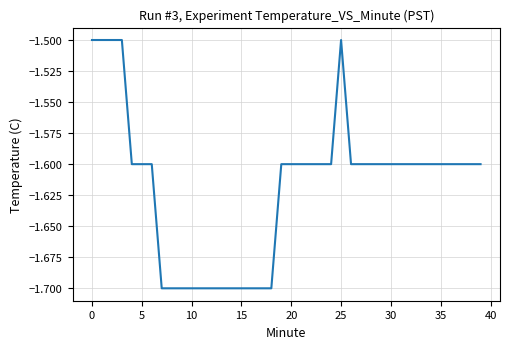

Does the chart display data point markers on the line(s)?

No